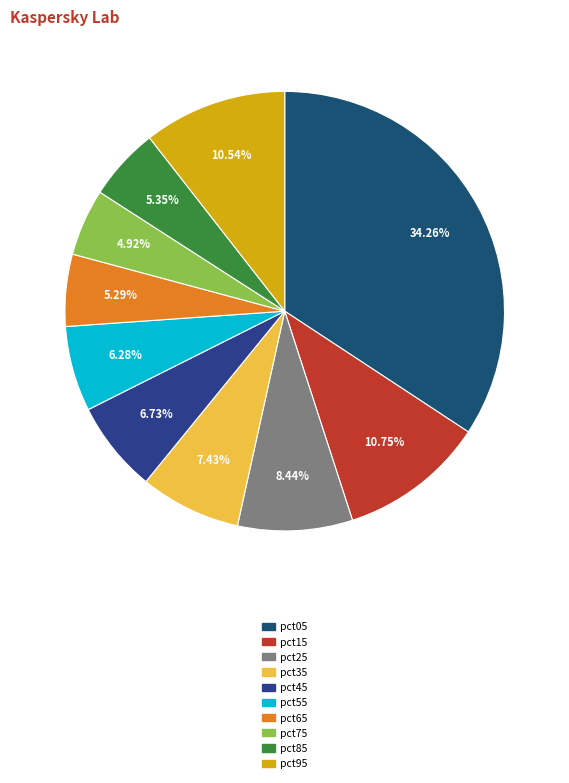

To the nearest percent, what percentage of the pie is pct25?

8%